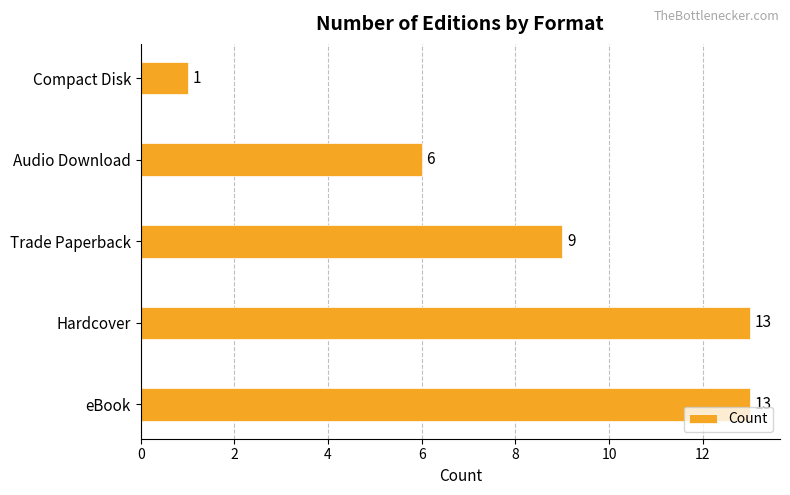

Reading bottom to top, transcribe all the data shown in this chart.

eBook=13	Hardcover=13	Trade Paperback=9	Audio Download=6	Compact Disk=1